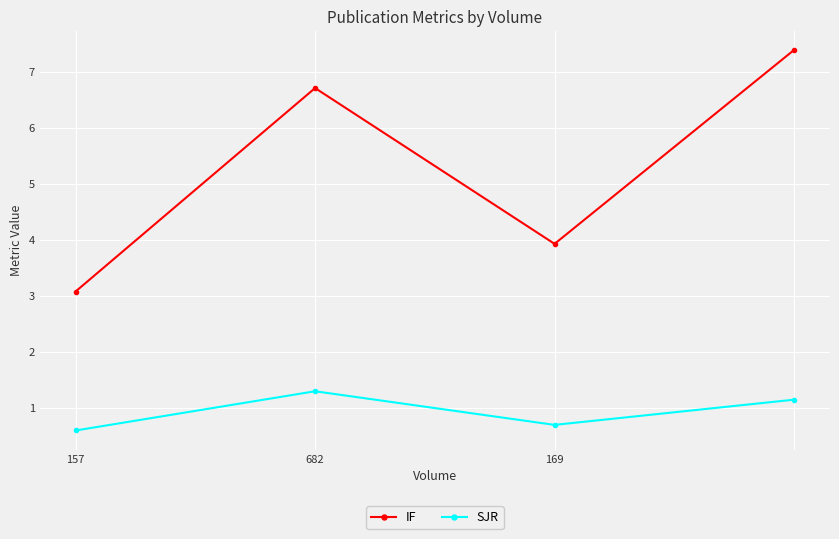

What is the value of the IF point at the 1st from the left?

3.1